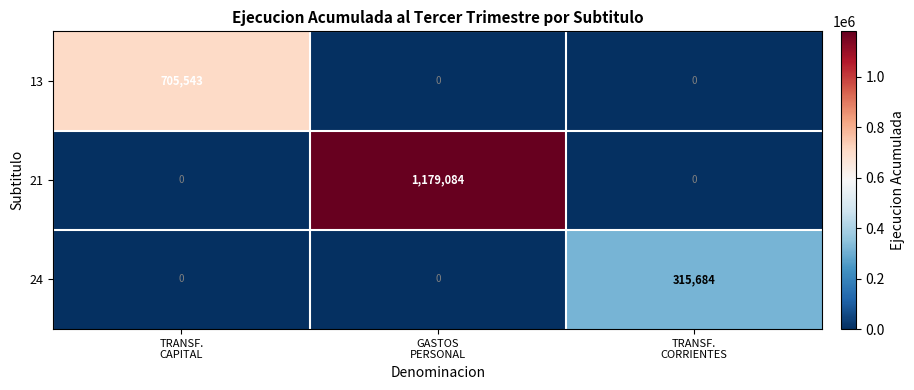

What is the maximum value shown in the chart?

1179084